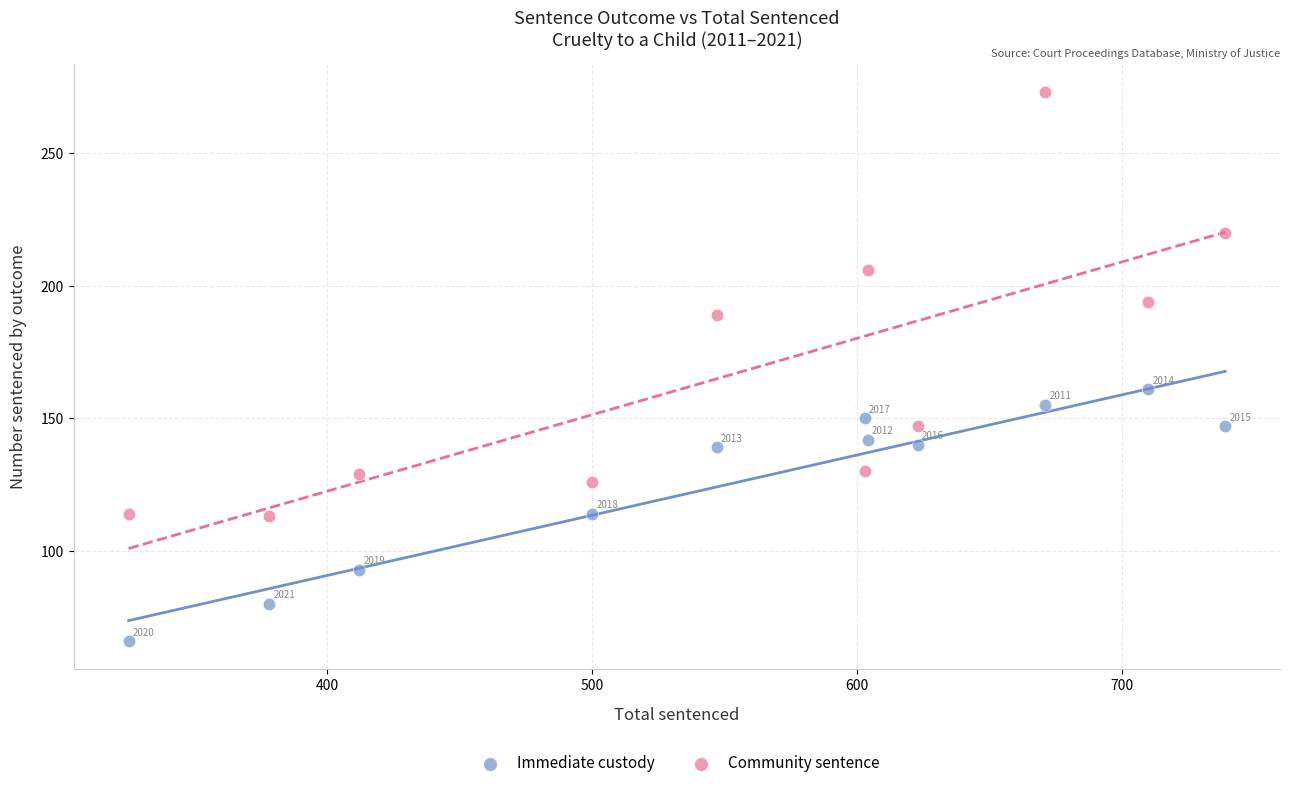

Which series contains the highest Y value?

Community sentence